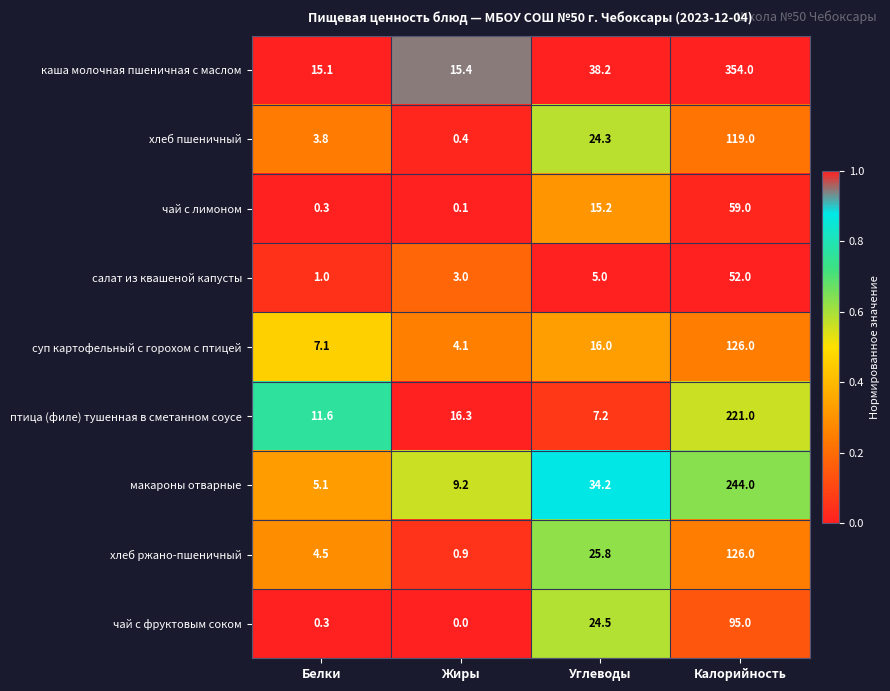

Which category has the highest value across all series?

Калорийность